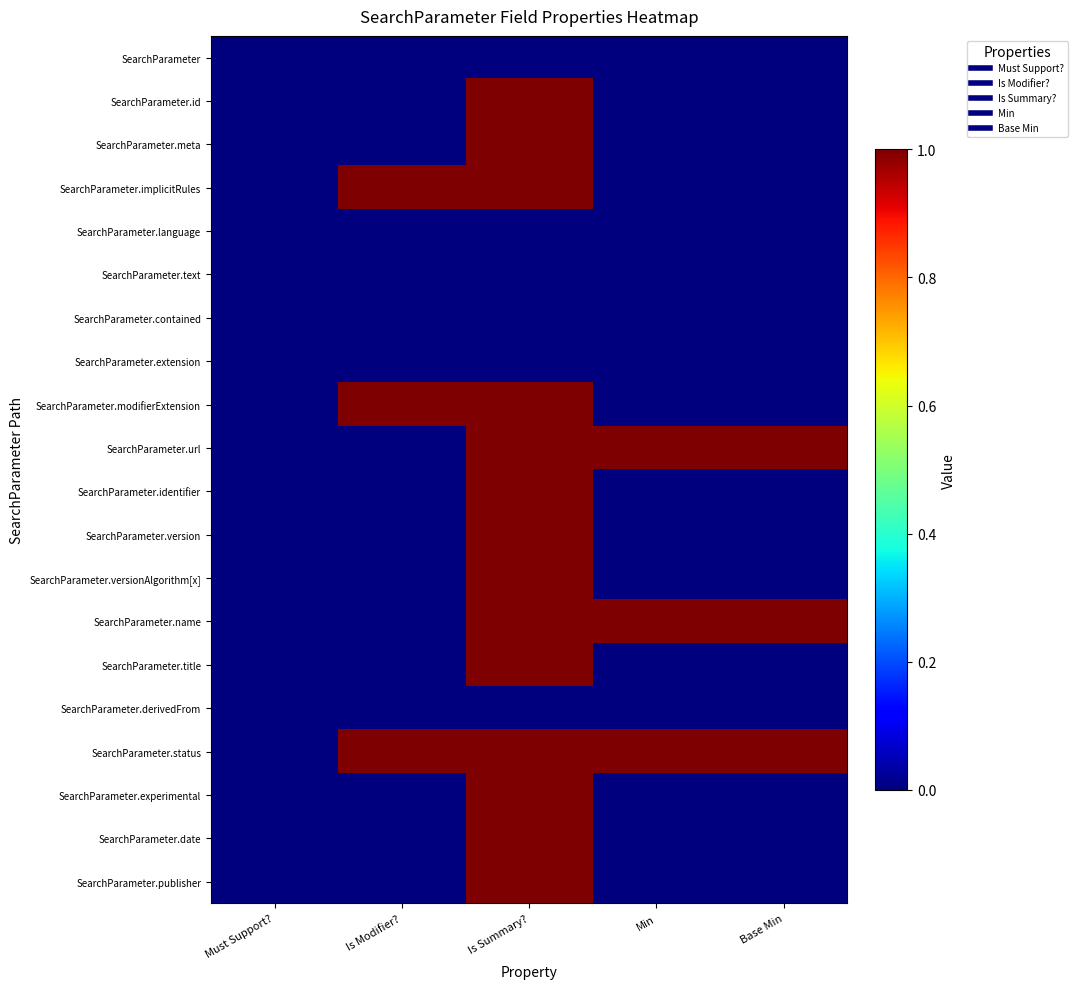

Reading left to right, transcribe all the data shown in this chart.

SearchParameter: Must Support?=0	Is Modifier?=0	Is Summary?=0	Min=0	Base Min=0
SearchParameter.id: Must Support?=0	Is Modifier?=0	Is Summary?=1	Min=0	Base Min=0
SearchParameter.meta: Must Support?=0	Is Modifier?=0	Is Summary?=1	Min=0	Base Min=0
SearchParameter.implicitRules: Must Support?=0	Is Modifier?=1	Is Summary?=1	Min=0	Base Min=0
SearchParameter.language: Must Support?=0	Is Modifier?=0	Is Summary?=0	Min=0	Base Min=0
SearchParameter.text: Must Support?=0	Is Modifier?=0	Is Summary?=0	Min=0	Base Min=0
SearchParameter.contained: Must Support?=0	Is Modifier?=0	Is Summary?=0	Min=0	Base Min=0
SearchParameter.extension: Must Support?=0	Is Modifier?=0	Is Summary?=0	Min=0	Base Min=0
SearchParameter.modifierExtension: Must Support?=0	Is Modifier?=1	Is Summary?=1	Min=0	Base Min=0
SearchParameter.url: Must Support?=0	Is Modifier?=0	Is Summary?=1	Min=1	Base Min=1
SearchParameter.identifier: Must Support?=0	Is Modifier?=0	Is Summary?=1	Min=0	Base Min=0
SearchParameter.version: Must Support?=0	Is Modifier?=0	Is Summary?=1	Min=0	Base Min=0
SearchParameter.versionAlgorithm[x]: Must Support?=0	Is Modifier?=0	Is Summary?=1	Min=0	Base Min=0
SearchParameter.name: Must Support?=0	Is Modifier?=0	Is Summary?=1	Min=1	Base Min=1
SearchParameter.title: Must Support?=0	Is Modifier?=0	Is Summary?=1	Min=0	Base Min=0
SearchParameter.derivedFrom: Must Support?=0	Is Modifier?=0	Is Summary?=0	Min=0	Base Min=0
SearchParameter.status: Must Support?=0	Is Modifier?=1	Is Summary?=1	Min=1	Base Min=1
SearchParameter.experimental: Must Support?=0	Is Modifier?=0	Is Summary?=1	Min=0	Base Min=0
SearchParameter.date: Must Support?=0	Is Modifier?=0	Is Summary?=1	Min=0	Base Min=0
SearchParameter.publisher: Must Support?=0	Is Modifier?=0	Is Summary?=1	Min=0	Base Min=0